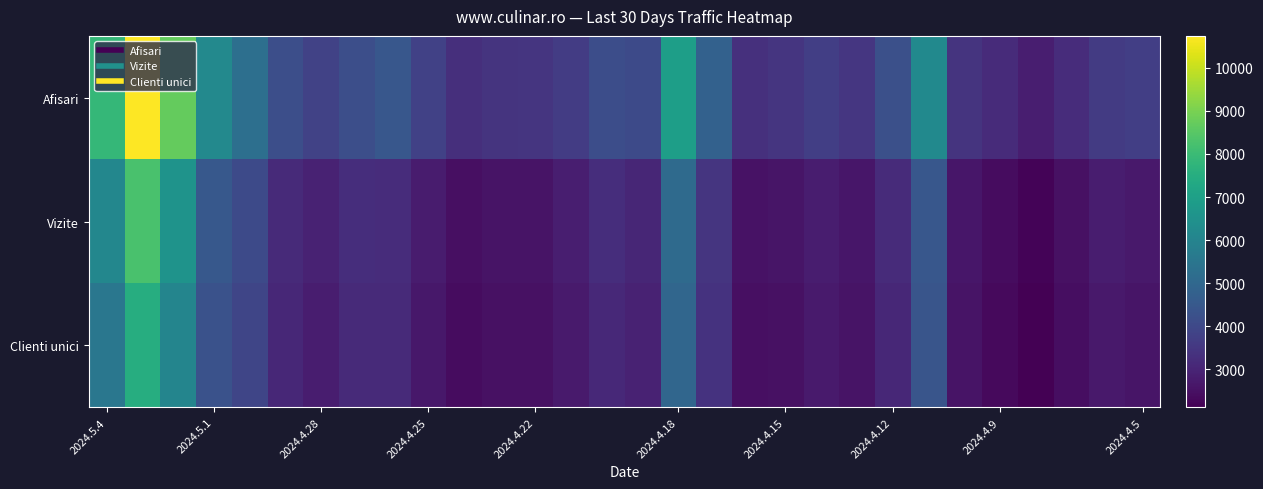

Reading right to left, list all the values displayed in this chart.

Afisari: 3721	3610	3221	2837	3181	3425	6211	4218	3475	3717	3431	3312	4787	6946	4042	4139	3640	3435	3405	3293	3780	4461	4187	3832	4174	5269	6183	8698	10742	7857
Vizite: 2708	2819	2509	2190	2385	2635	4457	3160	2653	2805	2588	2535	3450	5098	3025	3227	2848	2569	2562	2455	2768	3202	3242	2923	3141	4068	4481	6541	8251	6097
Clienti unici: 2619	2710	2438	2114	2327	2559	4389	3079	2561	2740	2515	2471	3378	4957	2950	3103	2754	2515	2498	2399	2681	3131	3138	2818	3067	3930	4279	6048	7502	5541